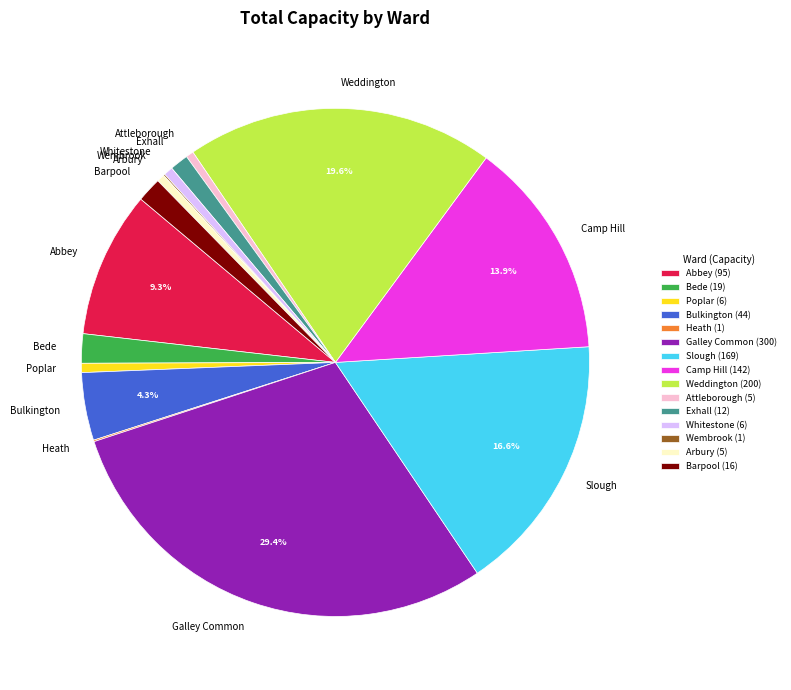

To the nearest percent, what percentage of the pie is Abbey?

9%